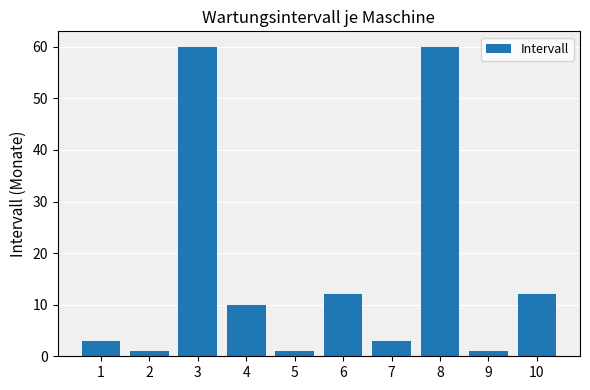

What is the difference between the second highest and second lowest values?

59